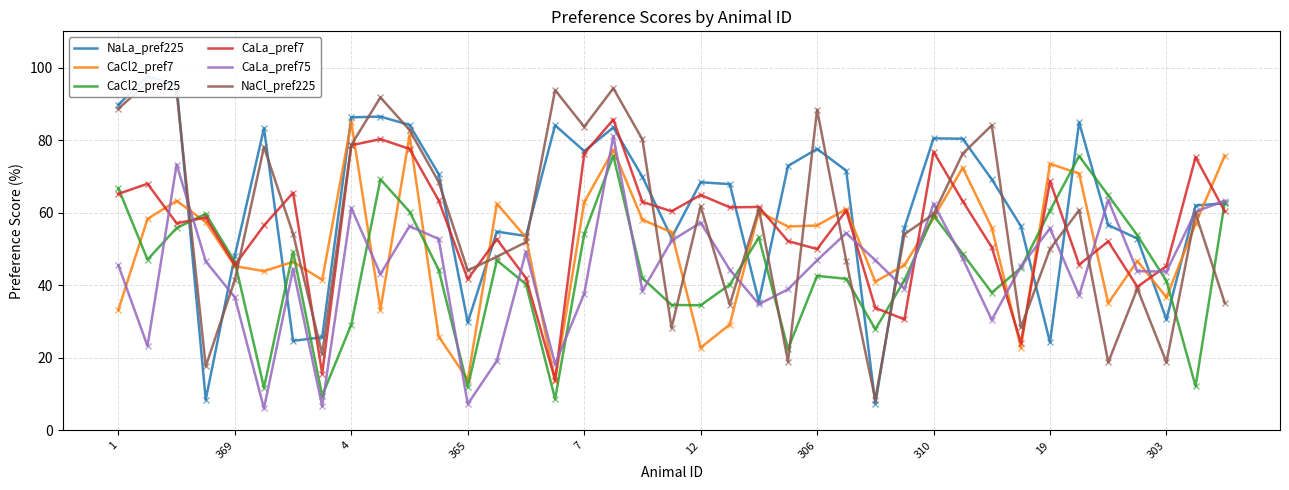

At which label does NaCl_pref225 first exceed 59?

1